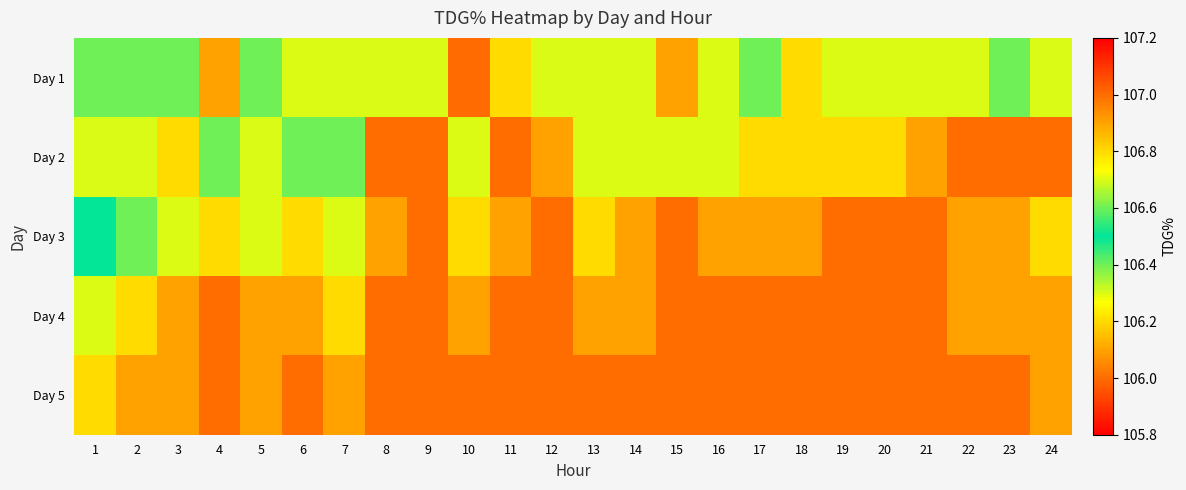

Which category has the lowest value across all series?

8